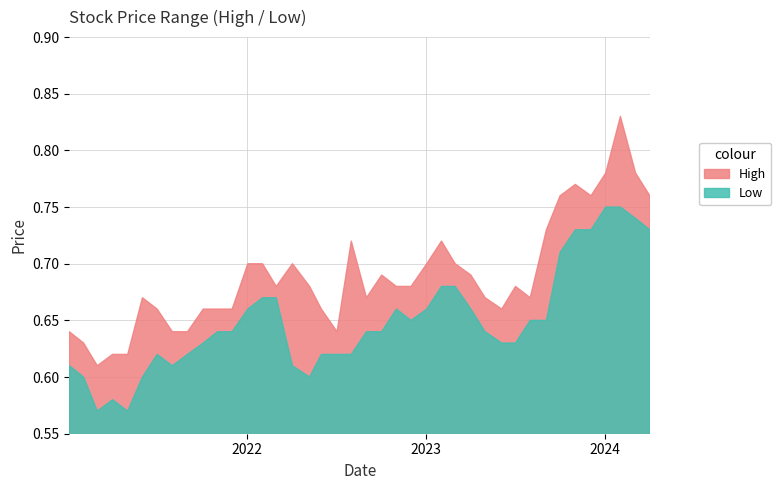

True or false: Low has more than 2 points higher than both neighbors.

True